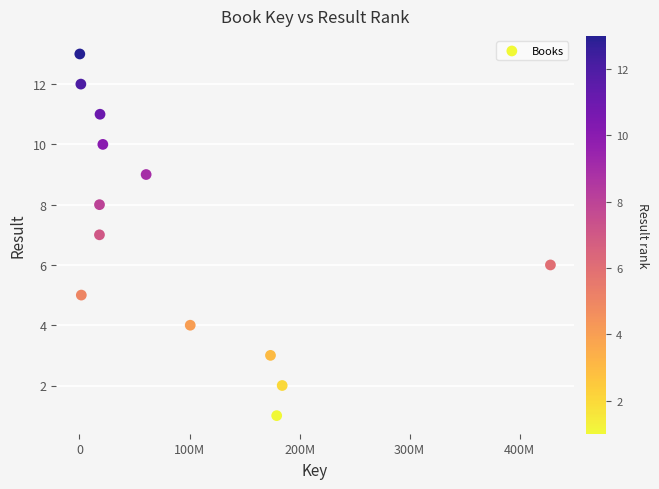

What is the range of Y values (max minus min)?

12